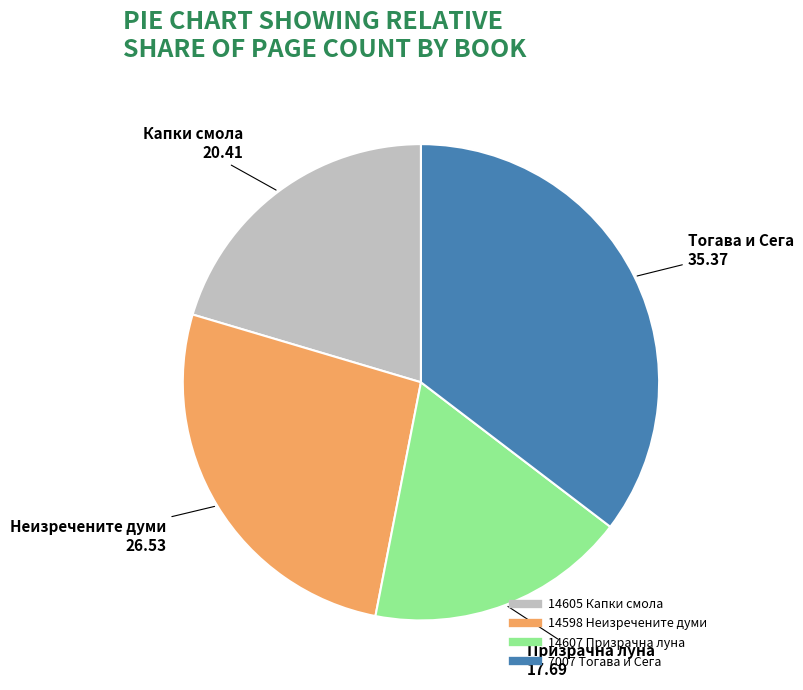

True or false: 14598 Неизречените думи accounts for 27% of the total.

True